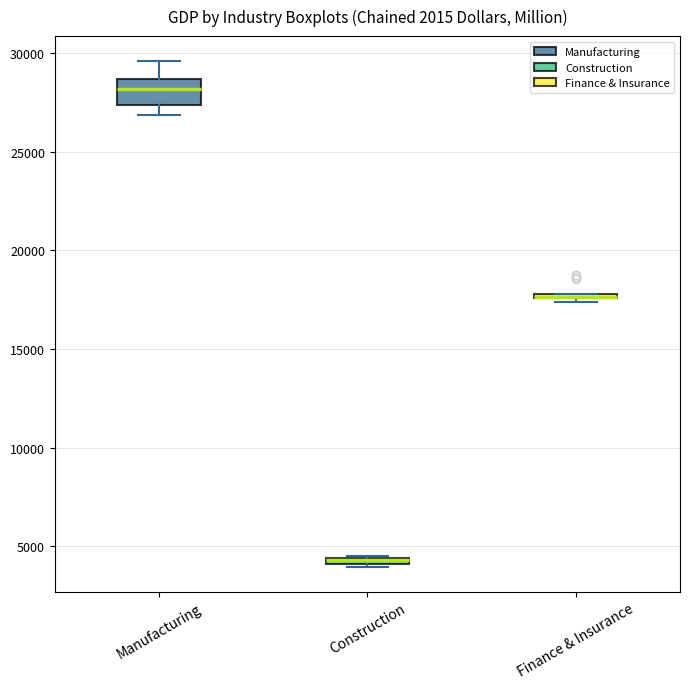

Which box is the tallest, from its lower edge to its upper edge?

Manufacturing